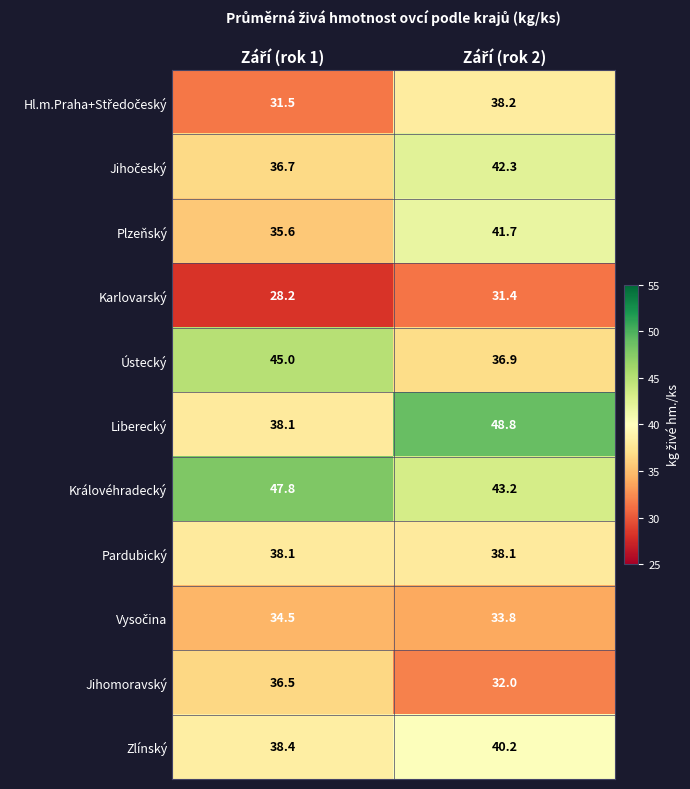

How many series are shown in this chart?

11